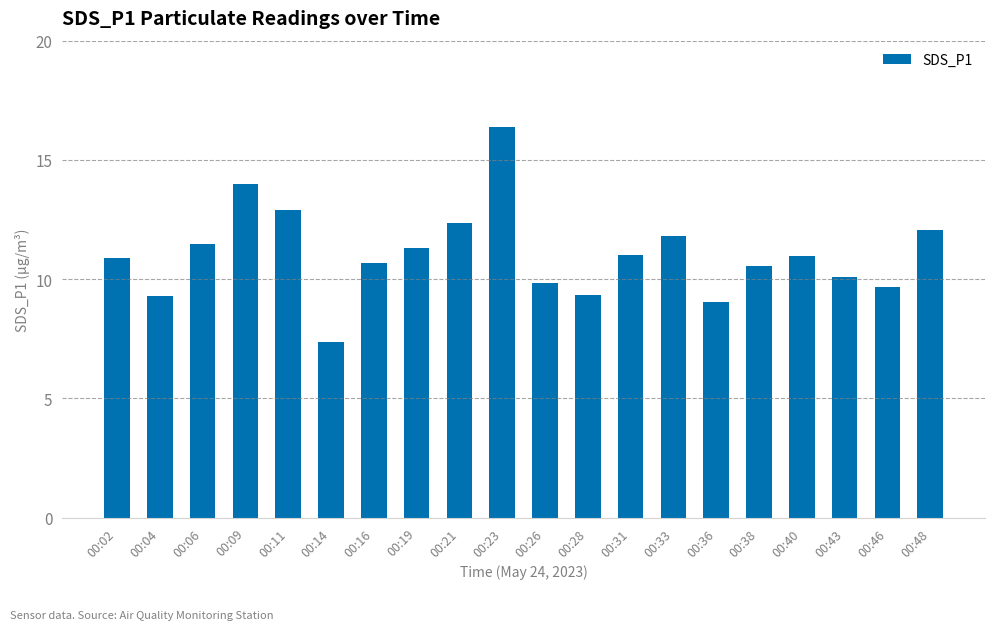

What is the difference between the second highest and minimum values?

6.6